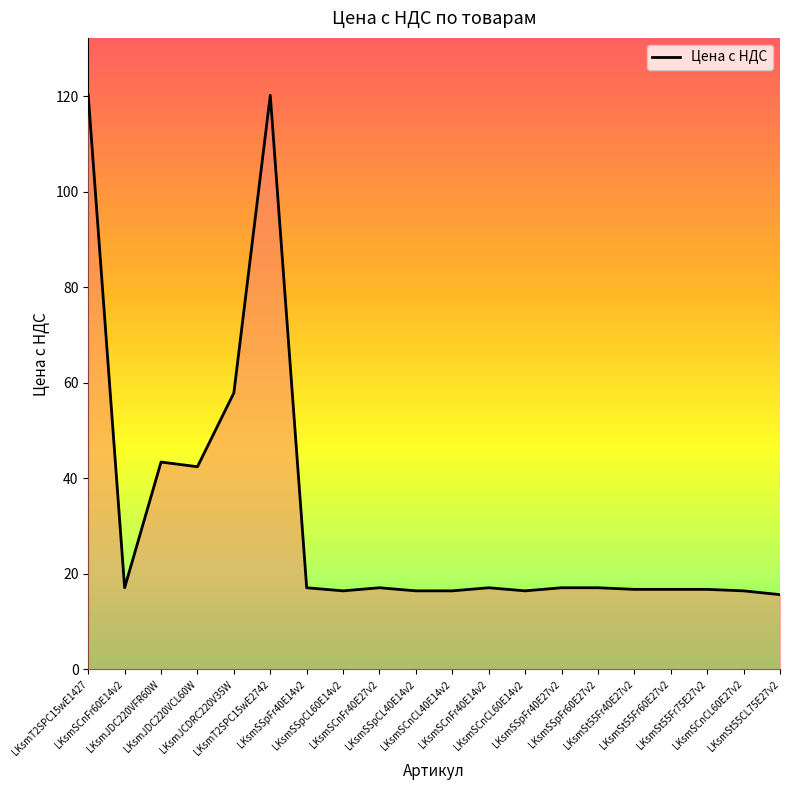

What is the difference between the maximum and minimum values?

104.5